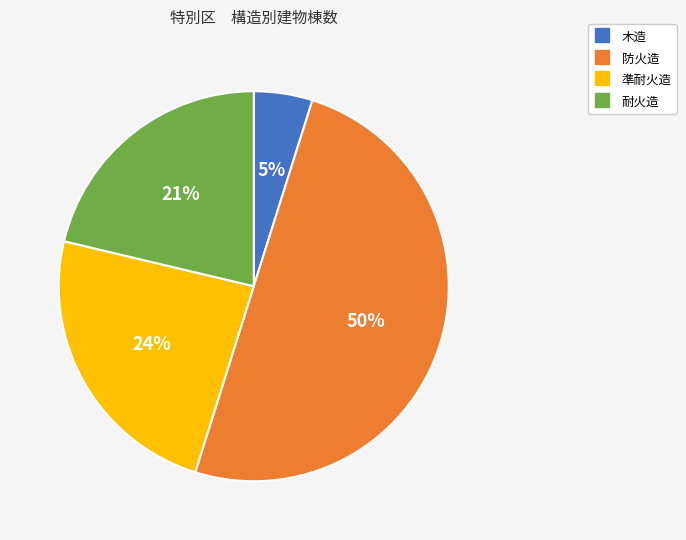

To the nearest percent, what percentage of the pie is 防火造?

50%